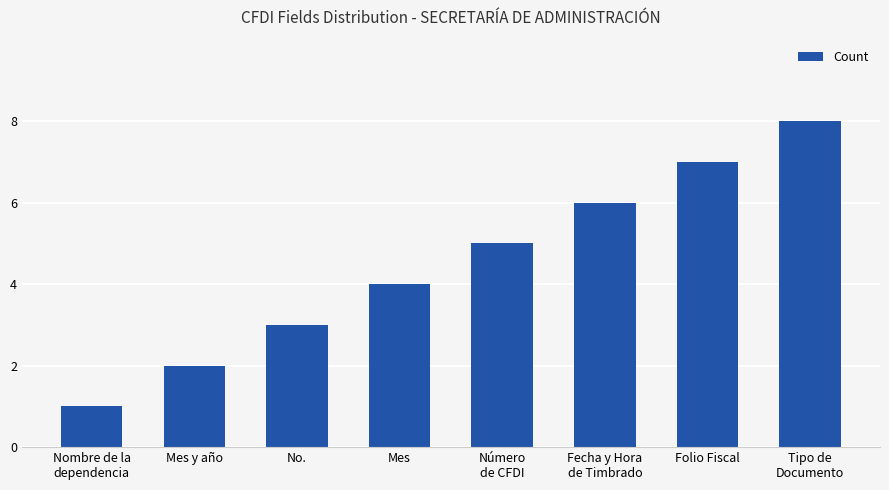

At which category does the chart reach its minimum across all series?

Nombre de la
dependencia